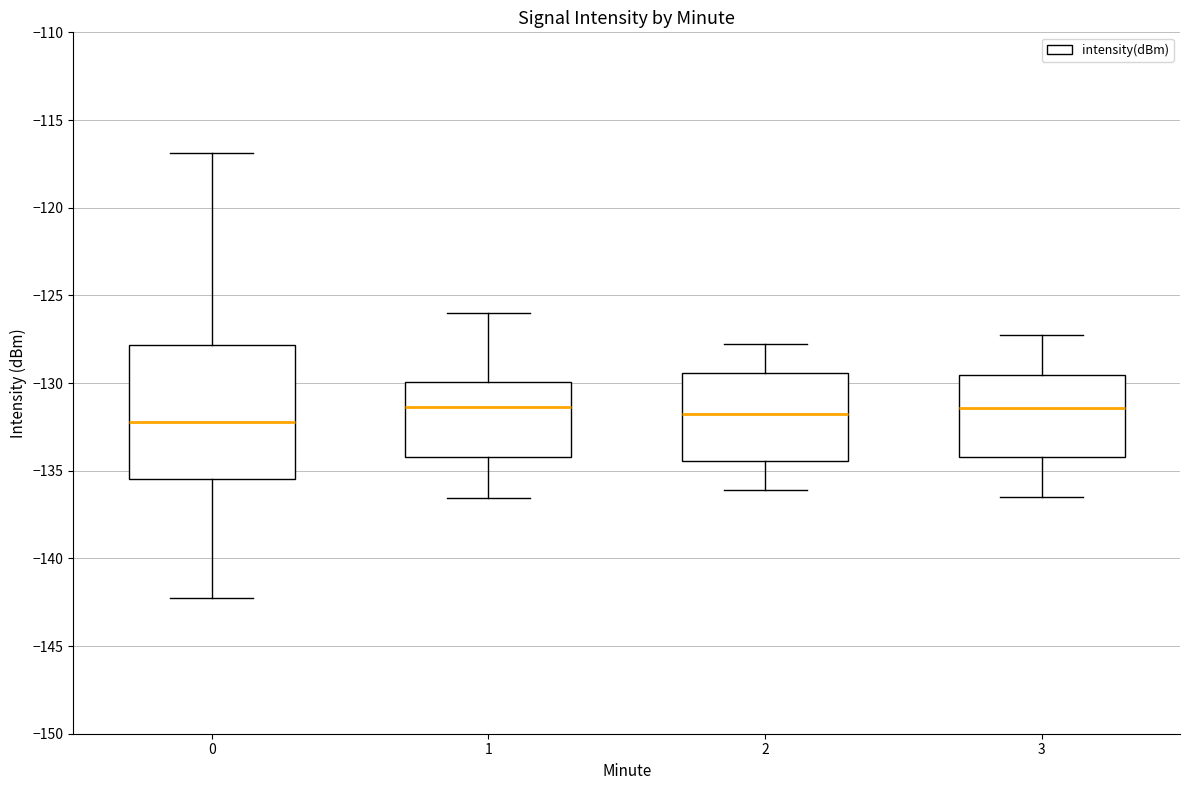

Where is the lower edge of the box at x = 3 on the y-axis? The values are not printed on the chart, so give them approximately, as read against the axis.

-134.0